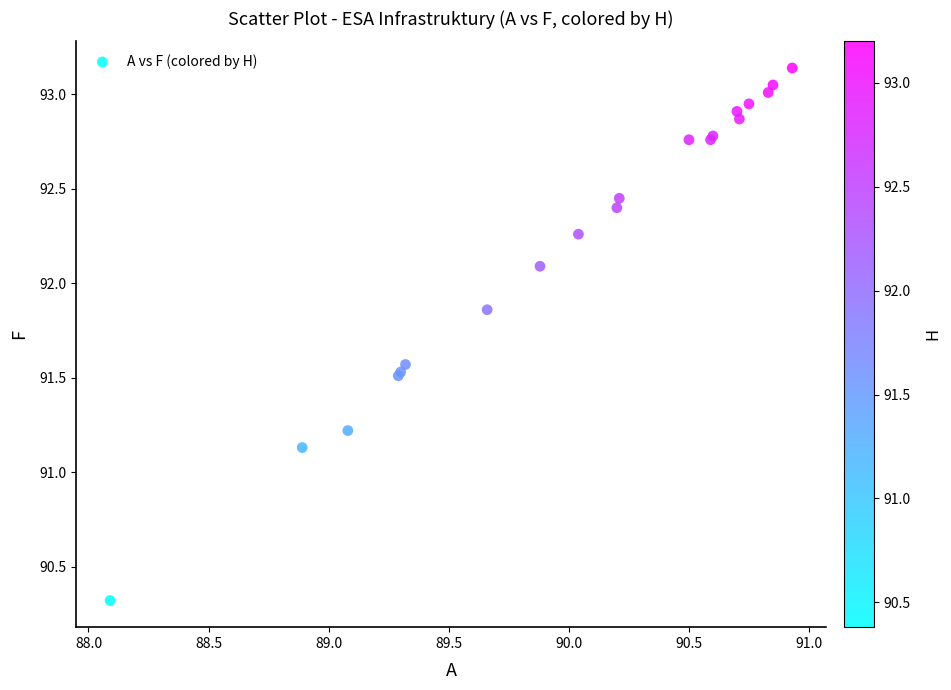

What Y value in the scatter plot is closest to 91?

91.1